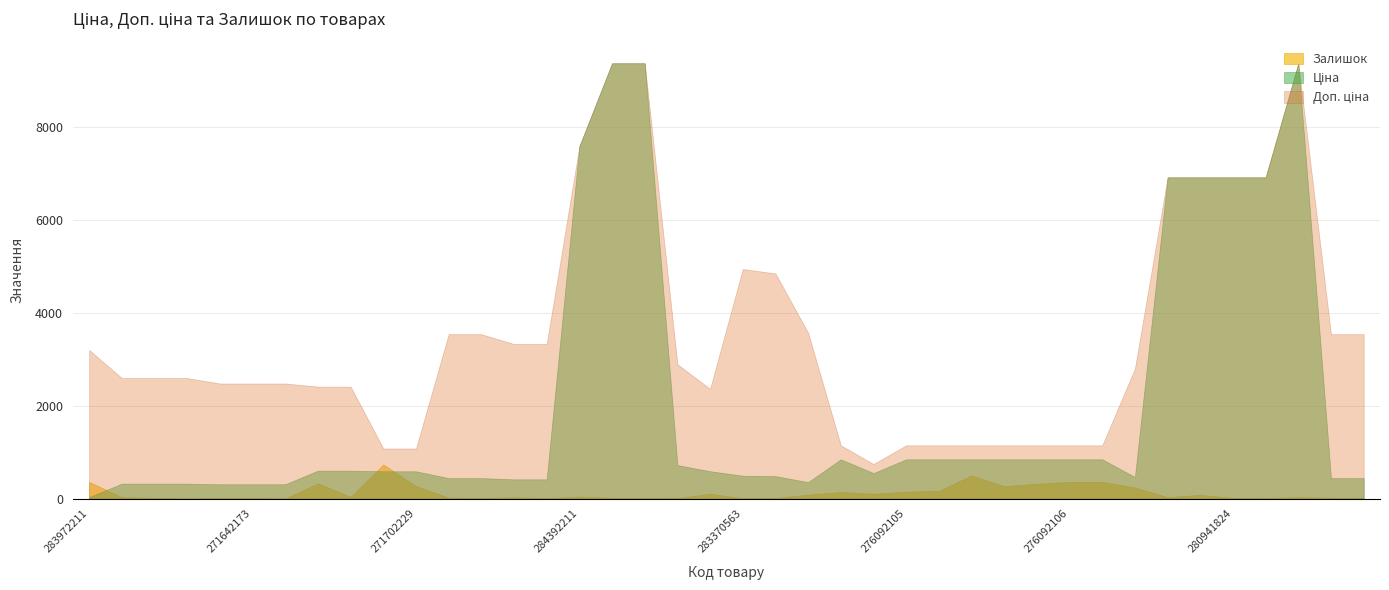

True or false: Доп. ціна and Залишок intersect in this chart.

False